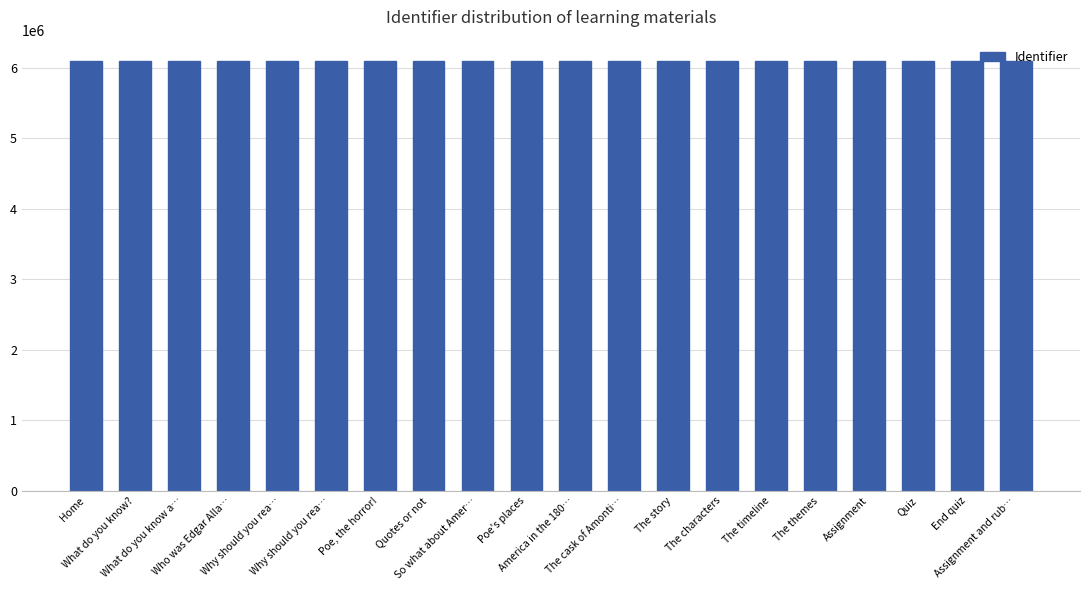

What is the sum of all values?

121839318